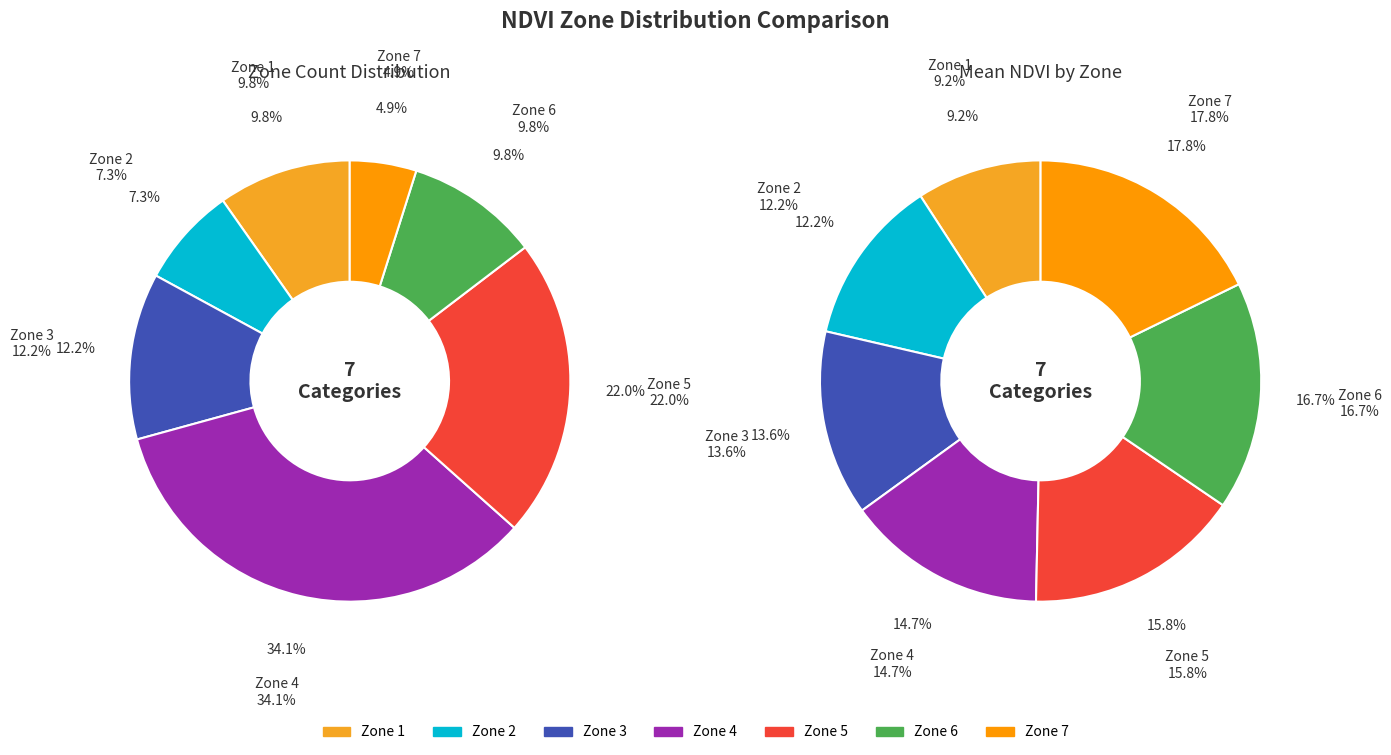

Combined, what portion of the pie is Zone 5 and Zone 3?

34.1%